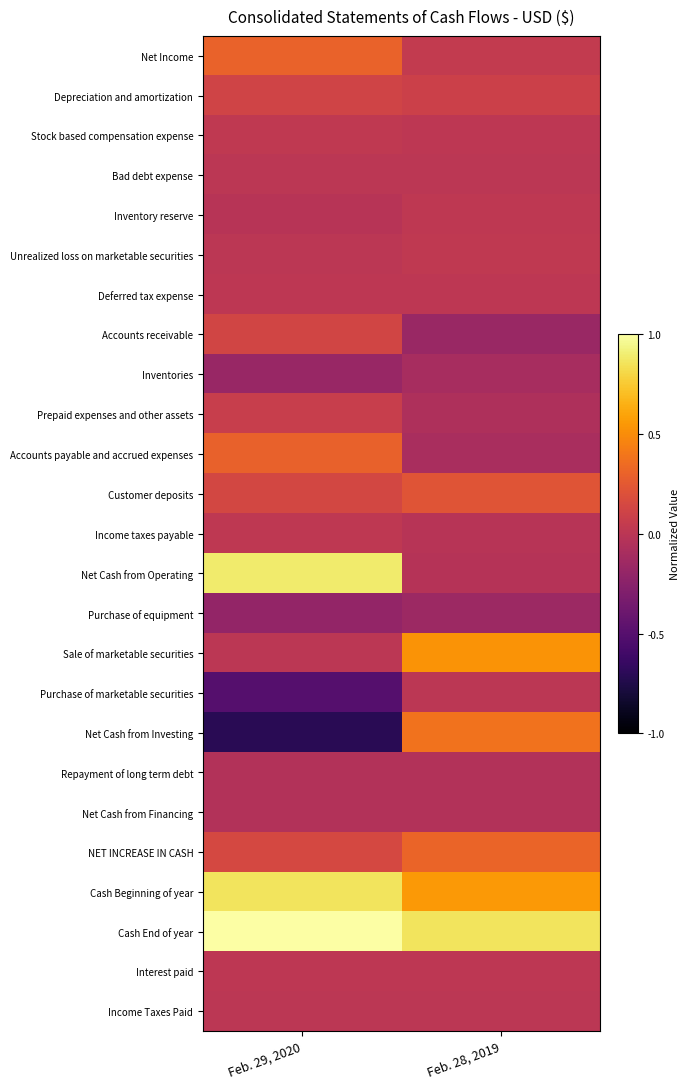

Reading left to right, transcribe all the data shown in this chart.

Net Income: Feb. 29, 2020=0.7	Feb. 28, 2019=0.5
Depreciation and amortization: Feb. 29, 2020=0.6	Feb. 28, 2019=0.5
Stock based compensation expense: Feb. 29, 2020=0.5	Feb. 28, 2019=0.5
Bad debt expense: Feb. 29, 2020=0.5	Feb. 28, 2019=0.5
Inventory reserve: Feb. 29, 2020=0.5	Feb. 28, 2019=0.5
Unrealized loss on marketable securities: Feb. 29, 2020=0.5	Feb. 28, 2019=0.5
Deferred tax expense: Feb. 29, 2020=0.5	Feb. 28, 2019=0.5
Accounts receivable: Feb. 29, 2020=0.6	Feb. 28, 2019=0.4
Inventories: Feb. 29, 2020=0.4	Feb. 28, 2019=0.4
Prepaid expenses and other assets: Feb. 29, 2020=0.5	Feb. 28, 2019=0.5
Accounts payable and accrued expenses: Feb. 29, 2020=0.6	Feb. 28, 2019=0.5
Customer deposits: Feb. 29, 2020=0.6	Feb. 28, 2019=0.6
Income taxes payable: Feb. 29, 2020=0.5	Feb. 28, 2019=0.5
Net Cash from Operating: Feb. 29, 2020=0.9	Feb. 28, 2019=0.5
Purchase of equipment: Feb. 29, 2020=0.4	Feb. 28, 2019=0.4
Sale of marketable securities: Feb. 29, 2020=0.5	Feb. 28, 2019=0.8
Purchase of marketable securities: Feb. 29, 2020=0.2	Feb. 28, 2019=0.5
Net Cash from Investing: Feb. 29, 2020=0.1	Feb. 28, 2019=0.7
Repayment of long term debt: Feb. 29, 2020=0.5	Feb. 28, 2019=0.5
Net Cash from Financing: Feb. 29, 2020=0.5	Feb. 28, 2019=0.5
NET INCREASE IN CASH: Feb. 29, 2020=0.6	Feb. 28, 2019=0.7
Cash Beginning of year: Feb. 29, 2020=0.9	Feb. 28, 2019=0.8
Cash End of year: Feb. 29, 2020=1.0	Feb. 28, 2019=0.9
Interest paid: Feb. 29, 2020=0.5	Feb. 28, 2019=0.5
Income Taxes Paid: Feb. 29, 2020=0.5	Feb. 28, 2019=0.5